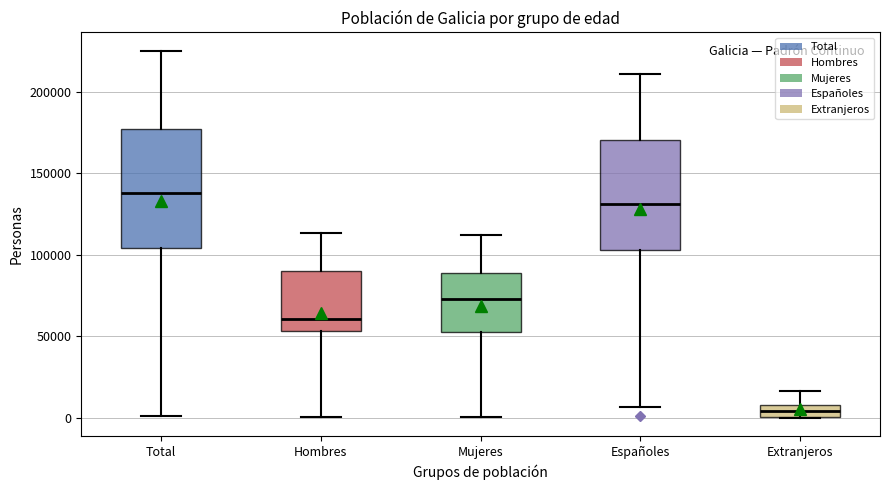

Where does the lower whisker of the box for Españoles end on the y-axis? The values are not printed on the chart, so give them approximately, as read against the axis.

5000